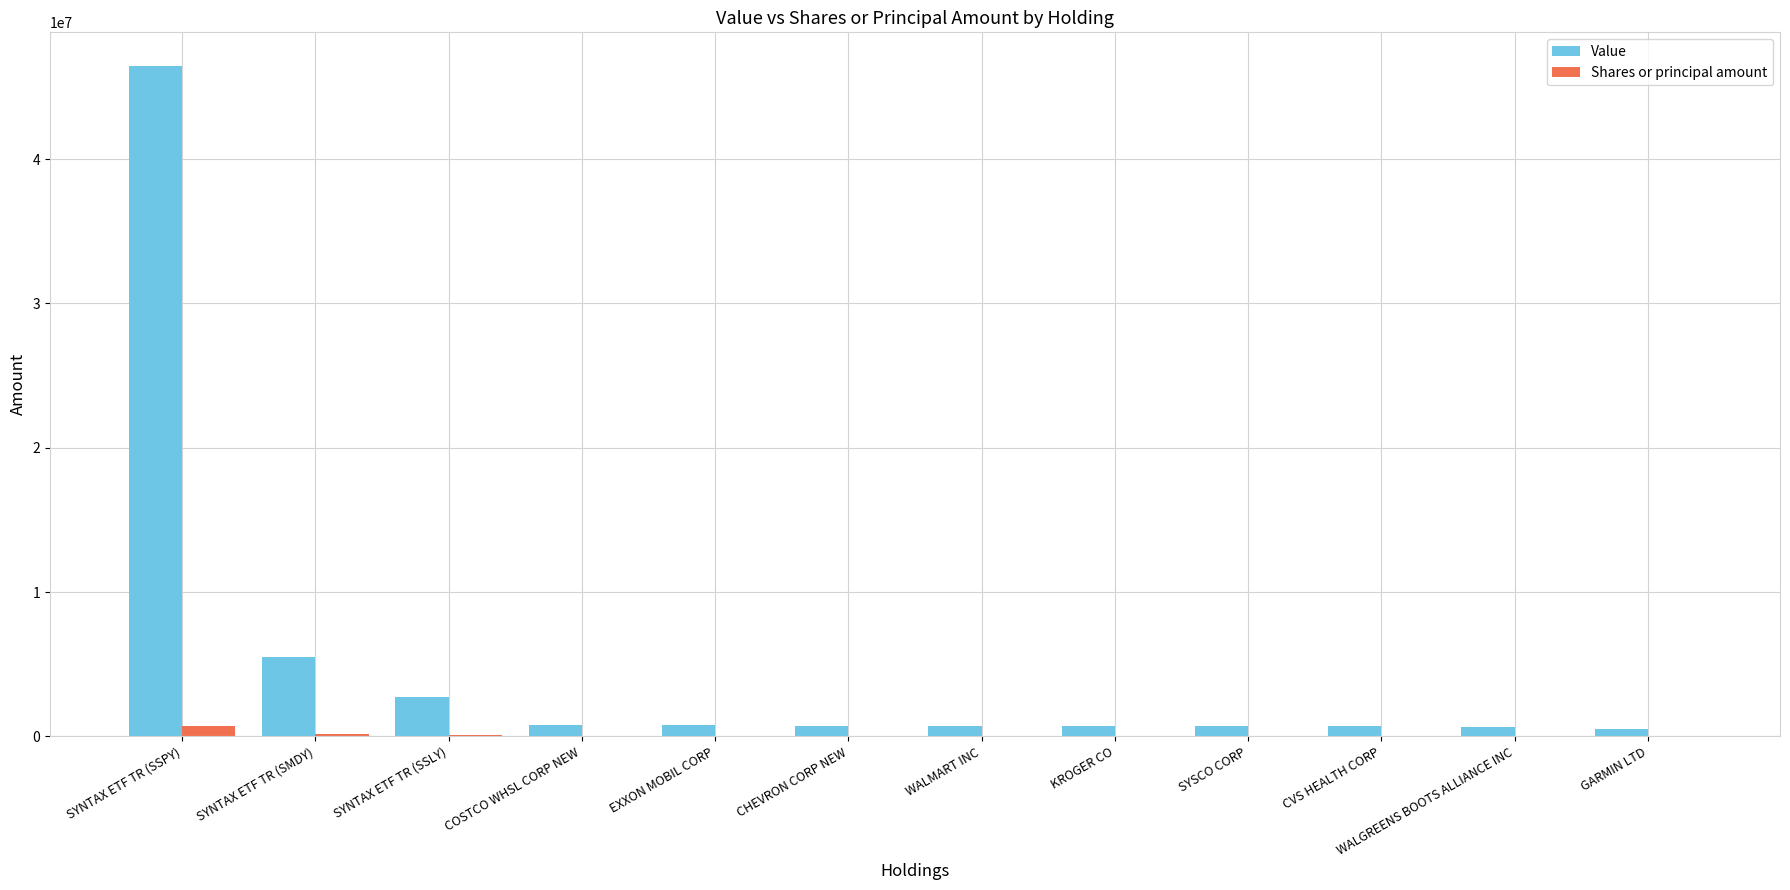

Where is Value nearest to the value 23487199?

SYNTAX ETF TR (SMDY)